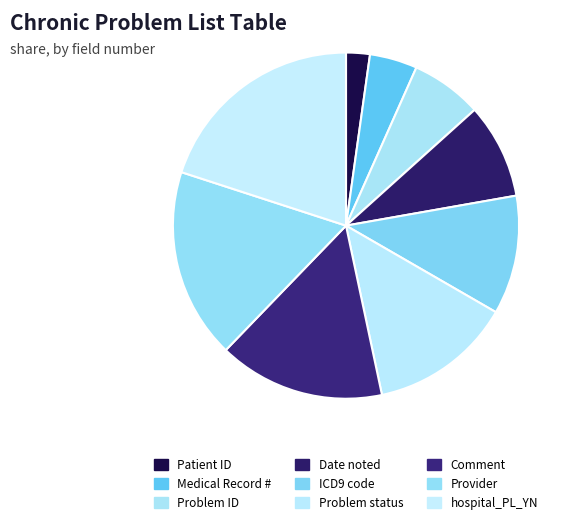

Which slice is the largest?

hospital_PL_YN